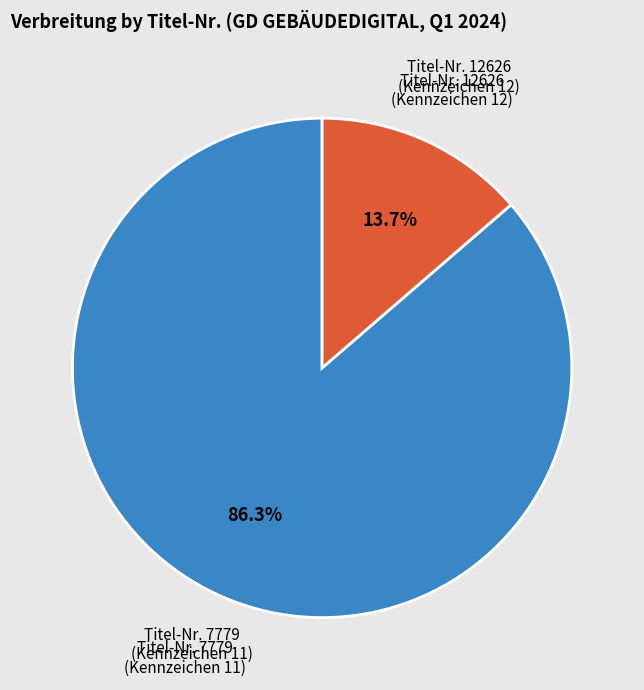

Is there any slice that represents more than half of the pie?

Yes